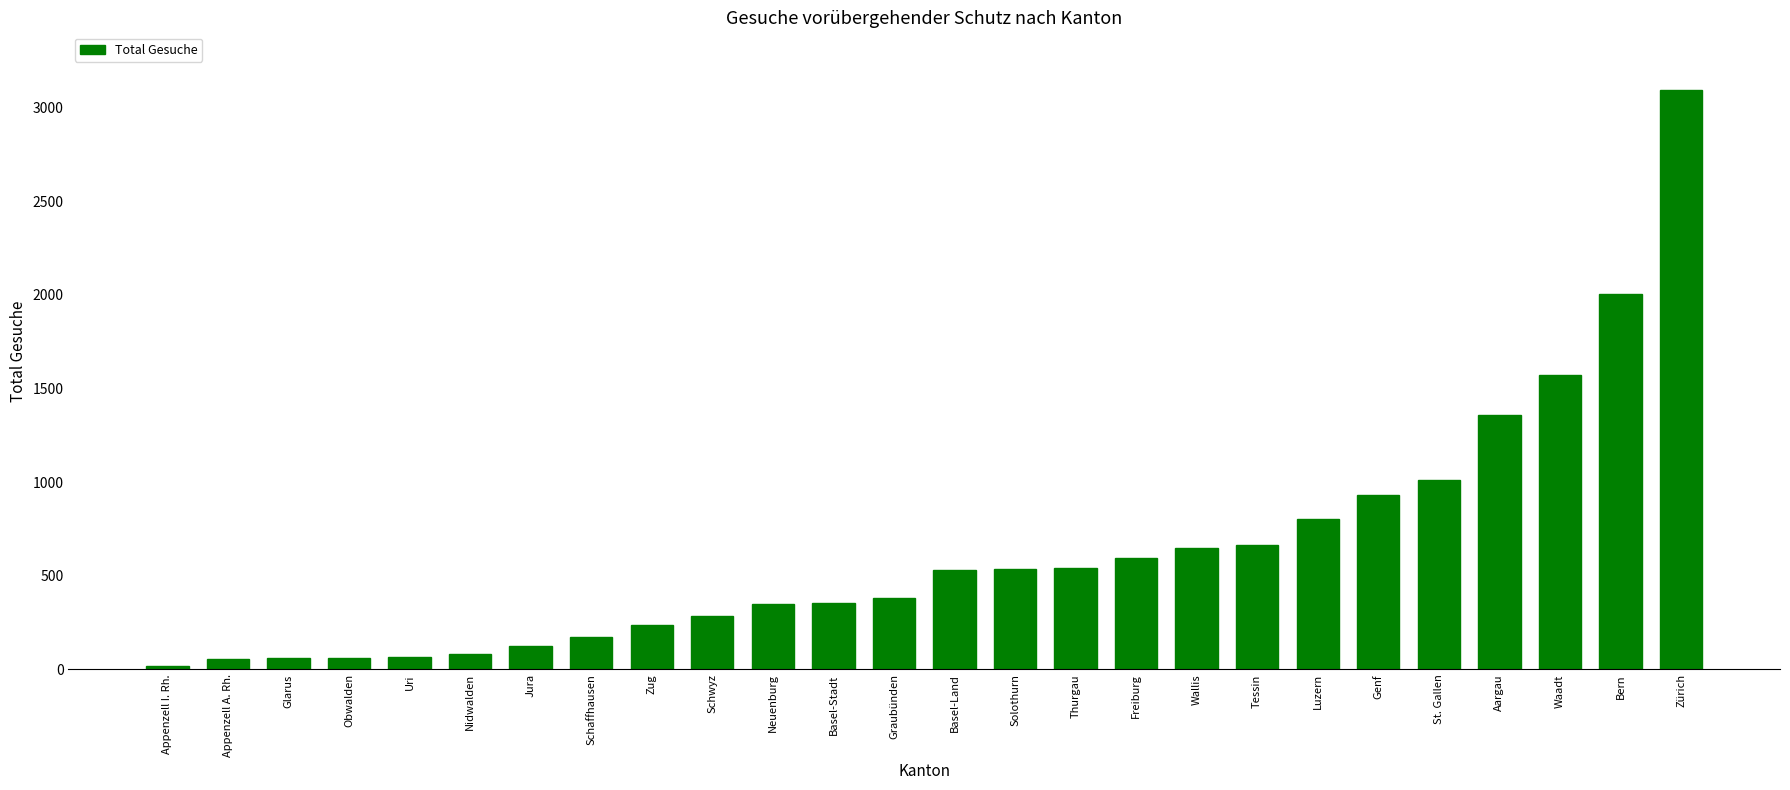

The chart shows a value of 61 at Glarus. True or false?

True